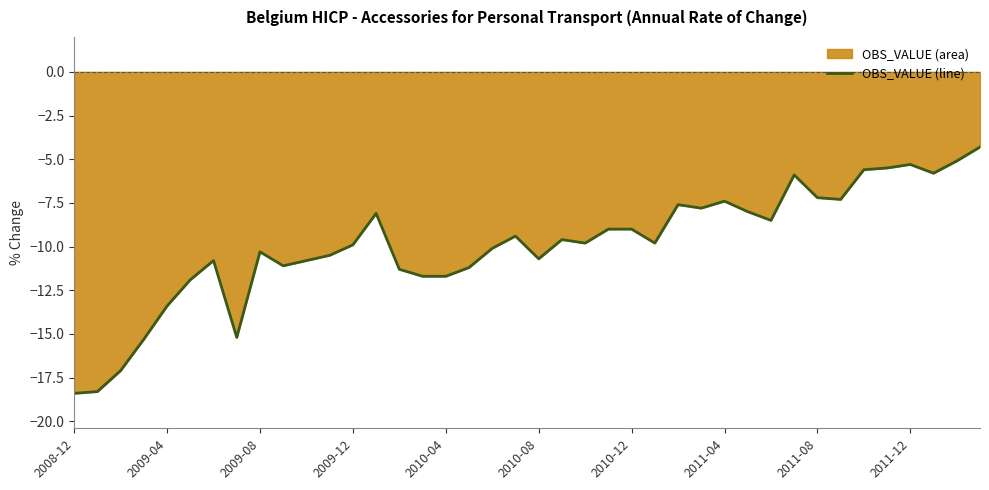

True or false: the data shows -20.9 at 2010-04.

False